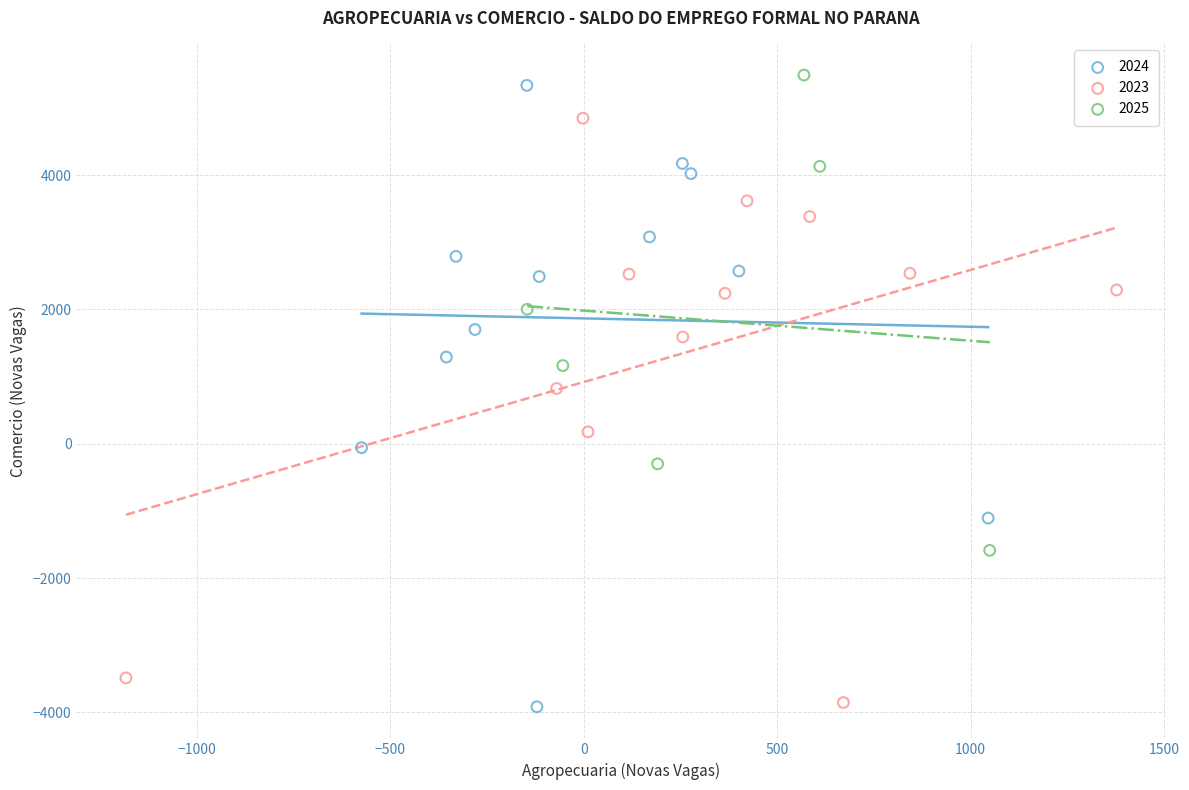

Which series reaches the maximum Y coordinate?

2025